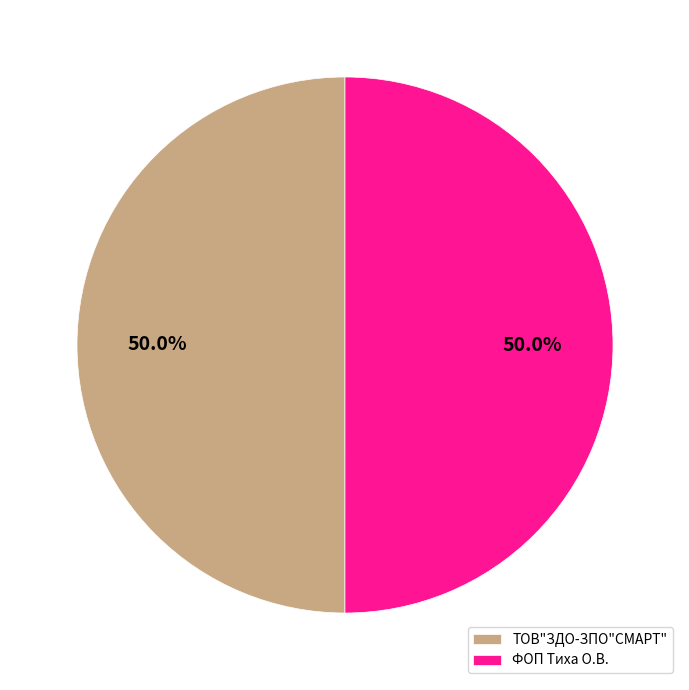

True or false: ФОП Тиха О.В. accounts for 35% of the total.

False